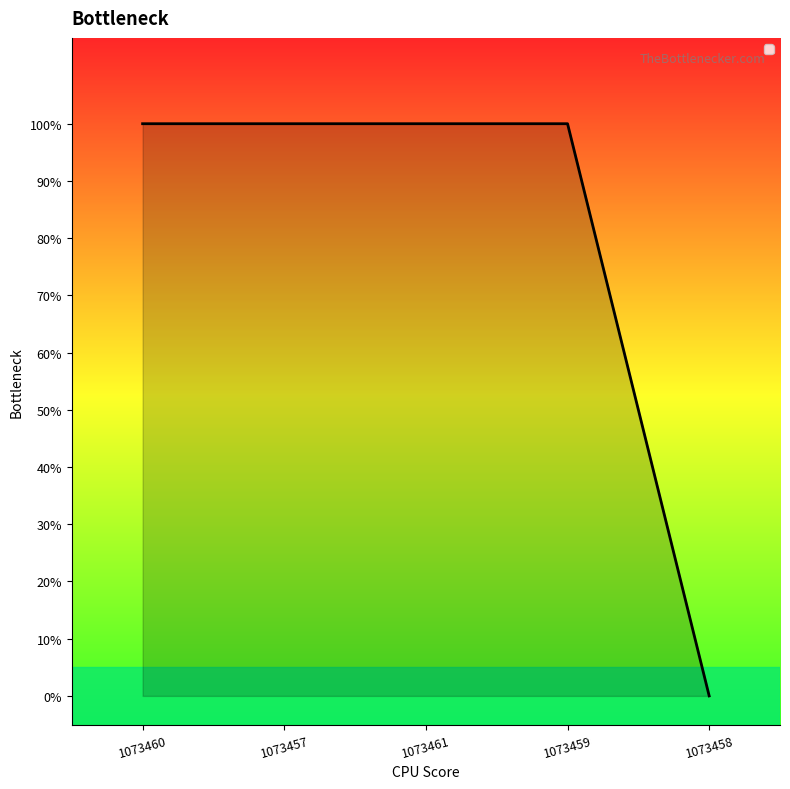

Does the chart have visible grid lines?

No